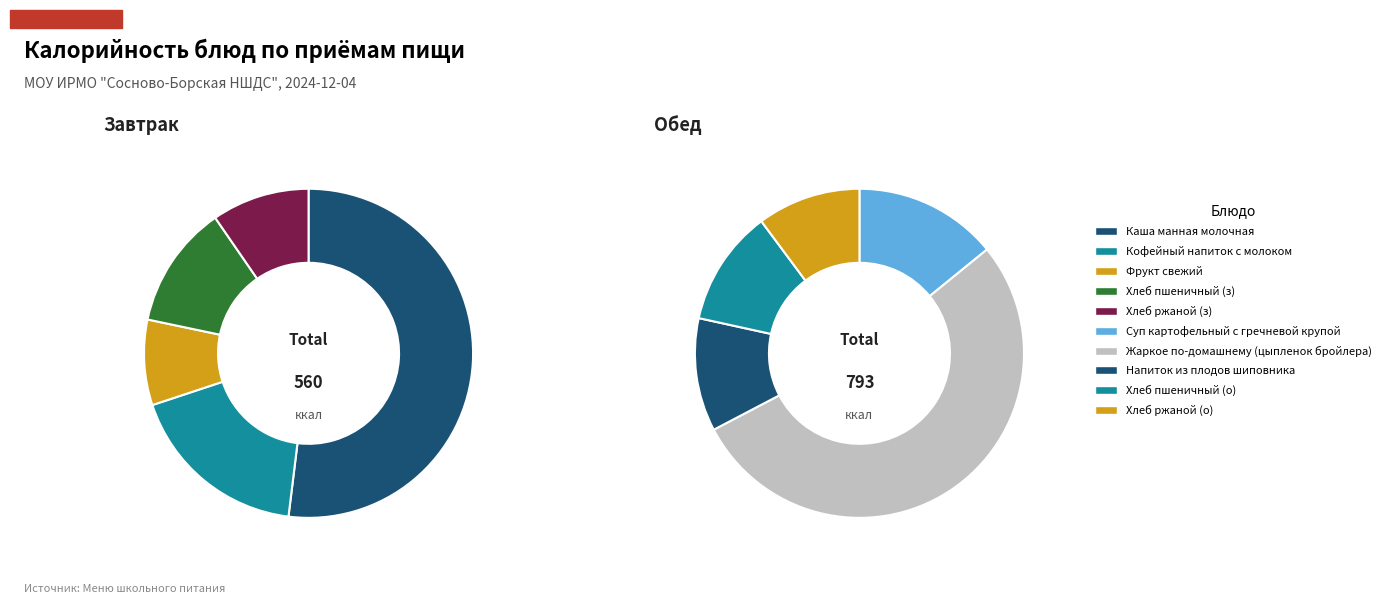

How many slices are in this pie chart?

5